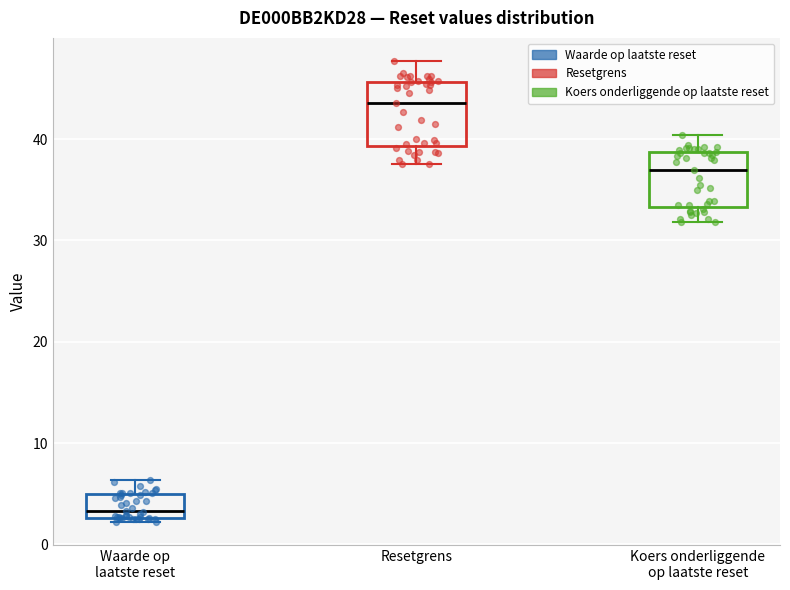

Reading left to right, read every box against the y-axis: the position of its median line, the range the box covers, and the ends of its whiskers. The values are not printed on the chart, so give them approximately, as read against the axis.

Waarde op laatste reset: median 3 (just above the box's lower edge), box 3 to 5, whiskers 2 to 6
Resetgrens: median 44, box 39 to 46, whiskers 38 to 48
Koers onderliggende op laatste reset: median 37, box 33 to 39, whiskers 32 to 40